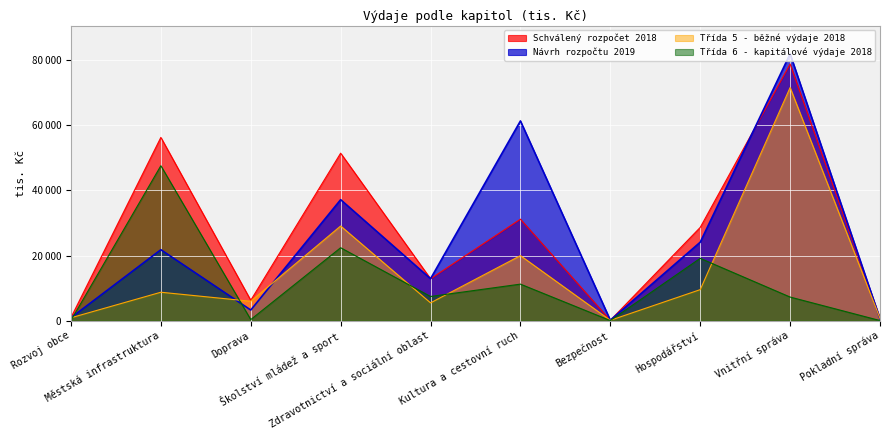

Between Kultura a cestovní ruch and Vnitřní správa, which series saw the biggest shift?

Třída 5 - běžné výdaje 2018